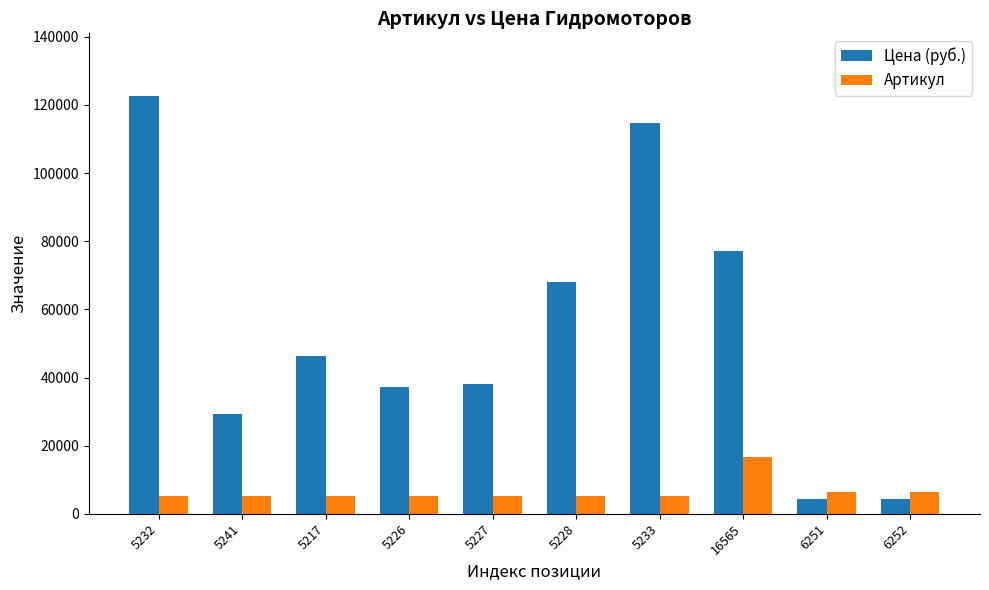

At how many categories does at least one series exceed 59611?

4